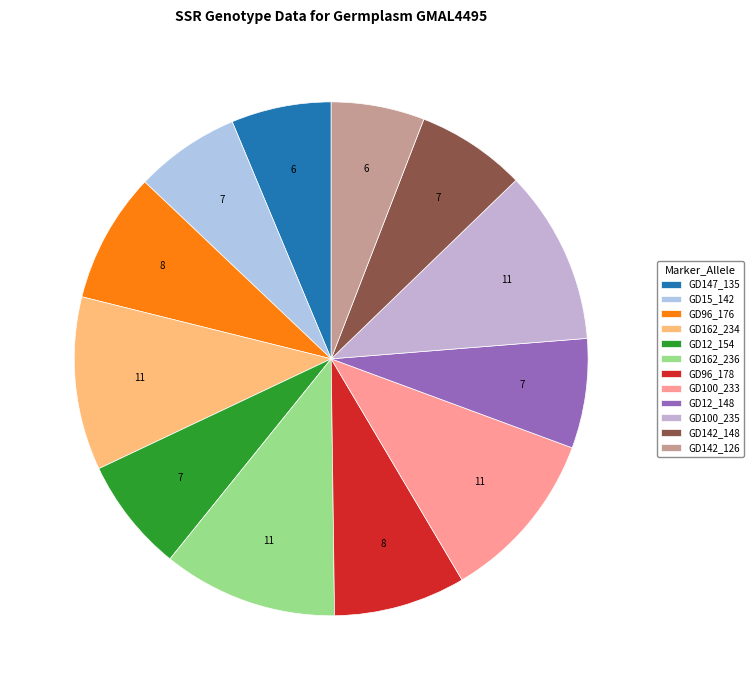

To the nearest percent, what percentage of the pie is GD162_234?

11%